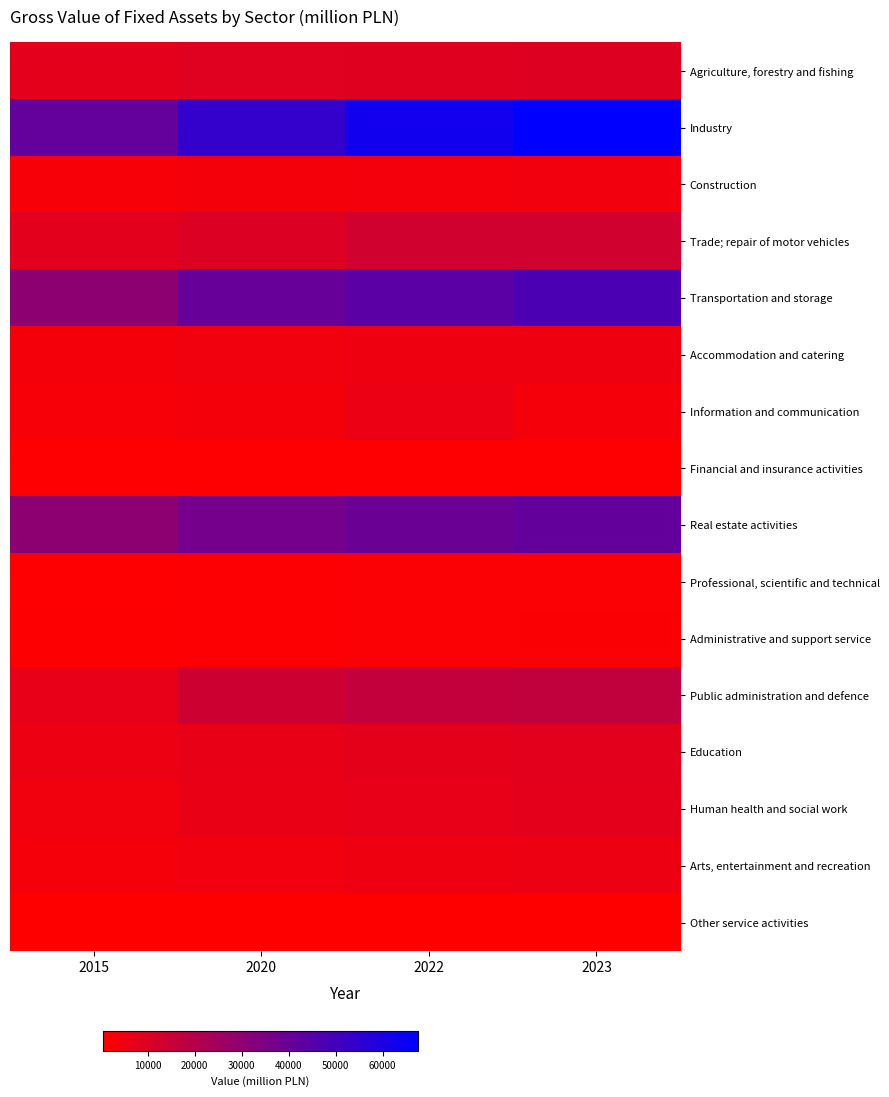

Reading left to right, transcribe all the data shown in this chart.

Agriculture, forestry and fishing: 2015=7569.9	2020=8786.7	2022=8997.9	2023=9374.6
Industry: 2015=41233.8	2020=53731.4	2022=62872.7	2023=67549.8
Construction: 2015=2690.7	2020=3423.9	2022=3755.2	2023=4124.5
Trade; repair of motor vehicles: 2015=8170.0	2020=9748.7	2022=12981.8	2023=12926.2
Transportation and storage: 2015=30444.6	2020=40816.5	2022=43788.5	2023=47593.5
Accommodation and catering: 2015=3434.1	2020=4261.9	2022=5179.2	2023=5208.2
Information and communication: 2015=2521.5	2020=3385.2	2022=5672.9	2023=3351.0
Financial and insurance activities: 2015=823.7	2020=852.3	2022=883.6	2023=942.5
Real estate activities: 2015=30616.9	2020=36908.6	2022=39398.7	2023=41396.7
Professional, scientific and technical: 2015=1004.3	2020=1390.1	2022=1585.6	2023=1584.8
Administrative and support service: 2015=1173.8	2020=1455.7	2022=1792.0	2023=1950.6
Public administration and defence: 2015=7011.8	2020=13669.4	2022=16369.9	2023=16907.6
Education: 2015=5231.1	2020=6713.4	2022=7347.5	2023=8004.6
Human health and social work: 2015=4393.0	2020=6136.2	2022=6916.4	2023=7657.7
Arts, entertainment and recreation: 2015=3305.3	2020=4146.8	2022=4727.5	2023=5440.0
Other service activities: 2015=496.0	2020=617.5	2022=678.6	2023=699.2